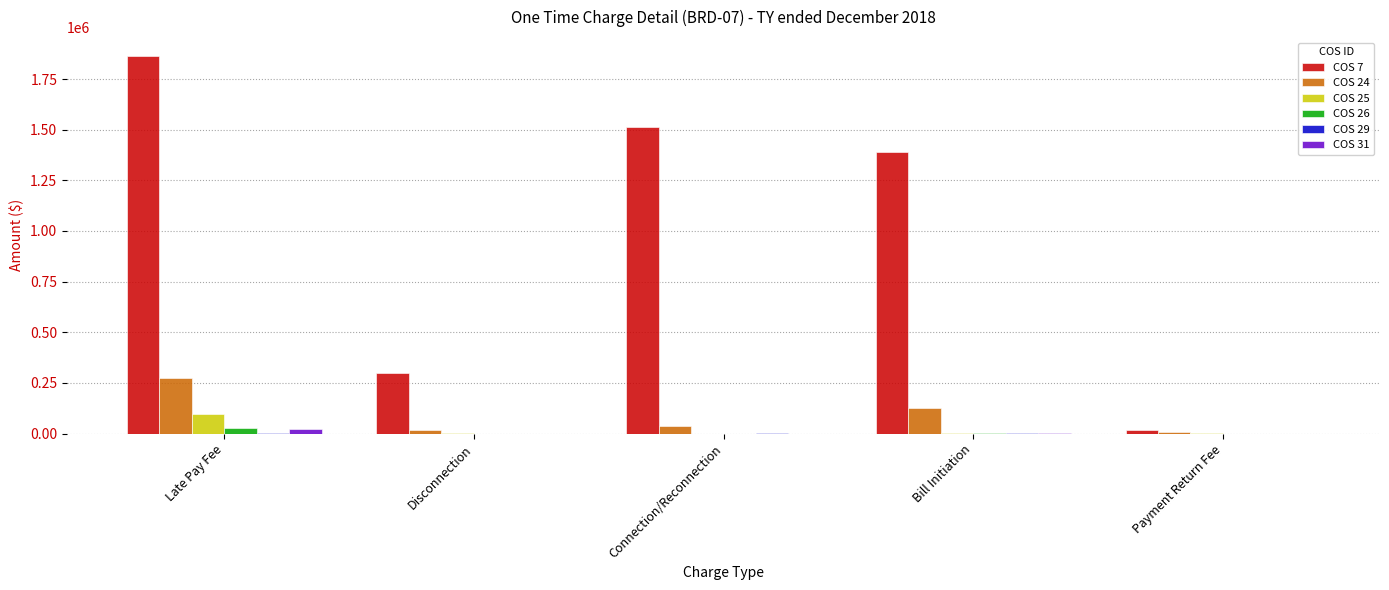

At which category is the sum across all series the highest?

Late Pay Fee